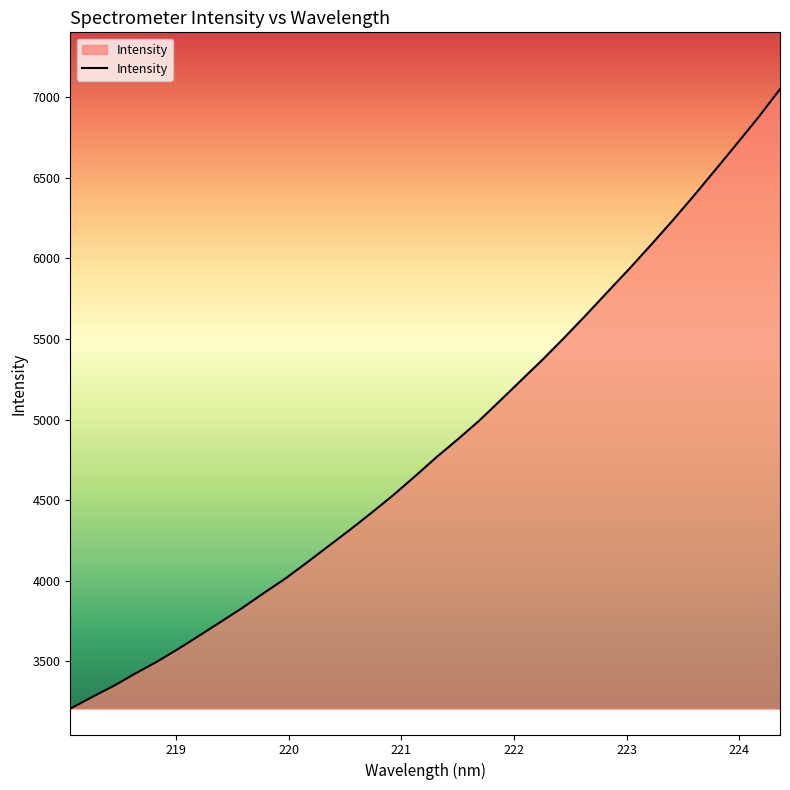

Does the chart display data point markers on the line(s)?

No